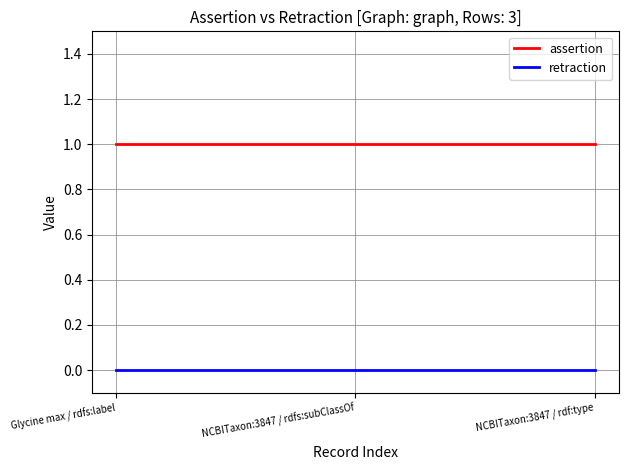

Reading left to right, list all the values displayed in this chart.

assertion: Glycine max / rdfs:label=1	NCBITaxon:3847 / rdfs:subClassOf=1	NCBITaxon:3847 / rdf:type=1
retraction: Glycine max / rdfs:label=0	NCBITaxon:3847 / rdfs:subClassOf=0	NCBITaxon:3847 / rdf:type=0